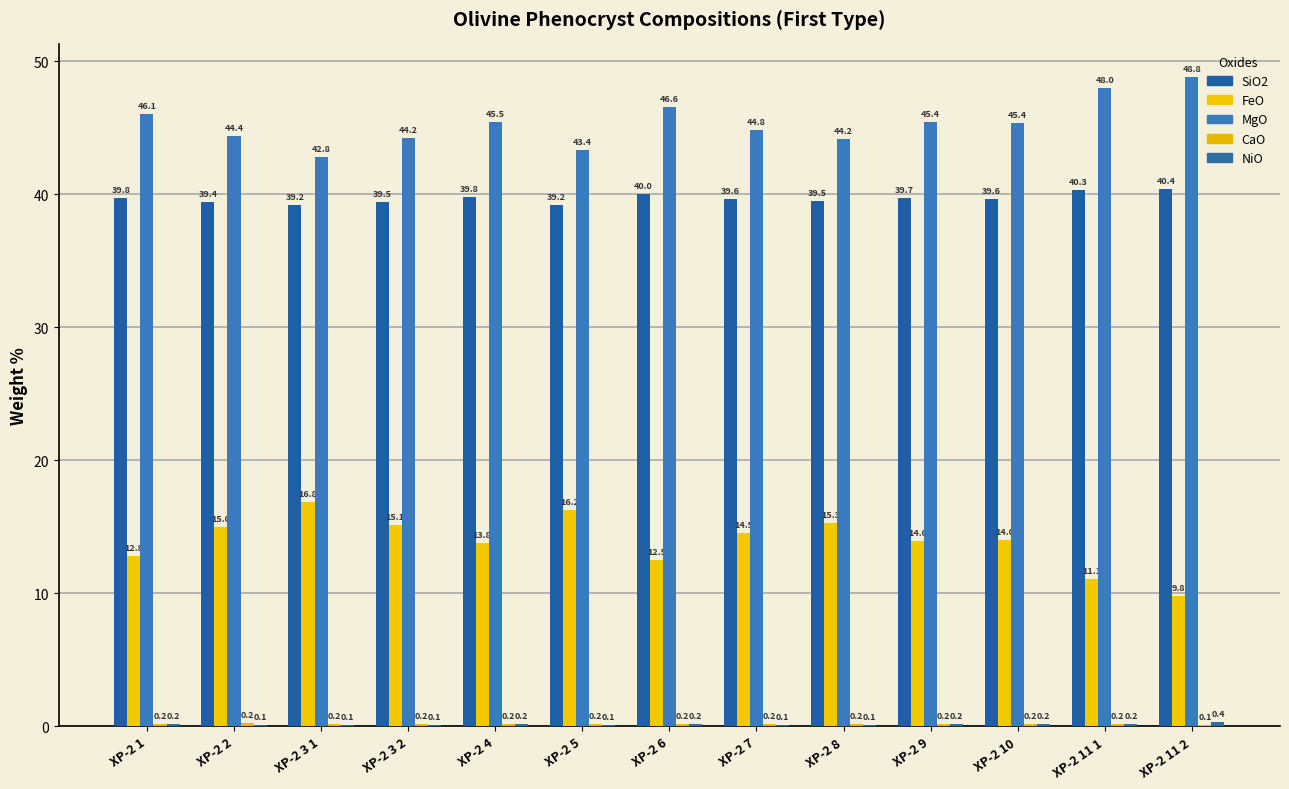

How many groups of bars are there?

13